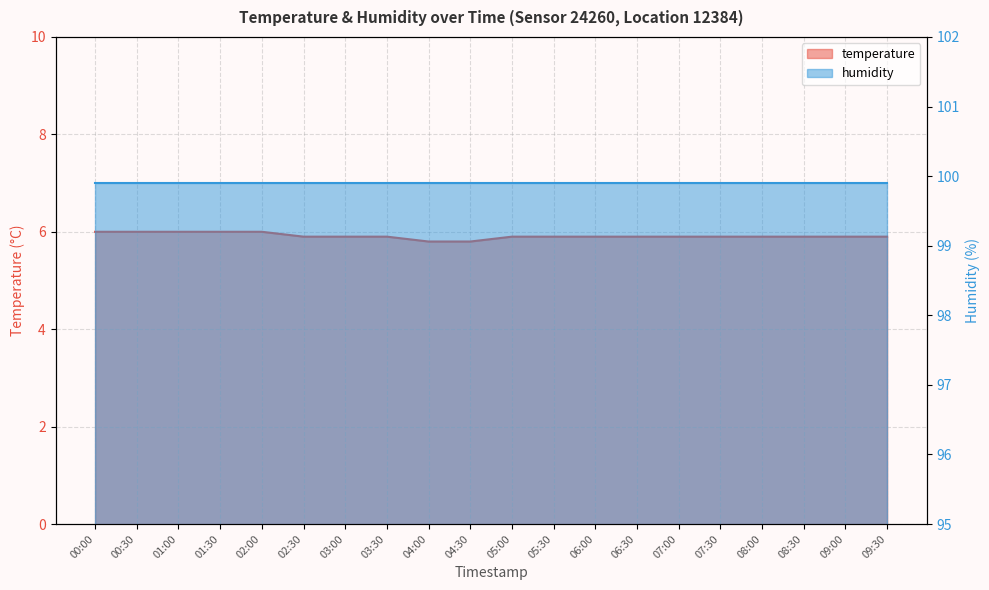

What is the difference between the second highest and minimum values?

0.2